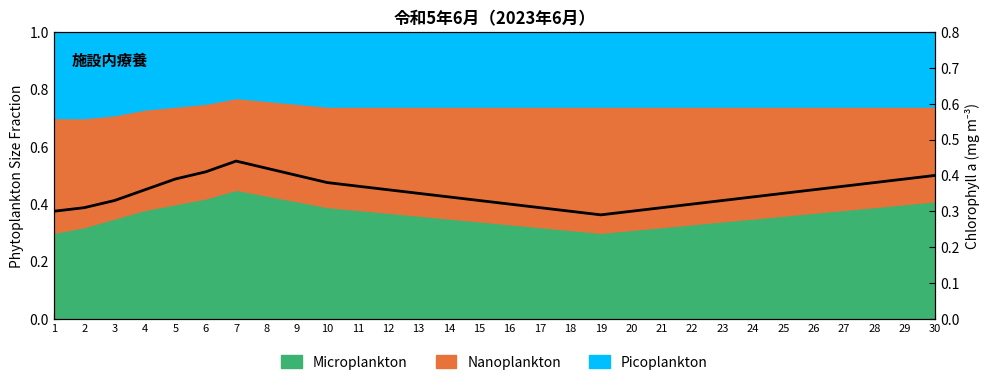

The chart shows a value of 0.1 at 26. True or false?

False